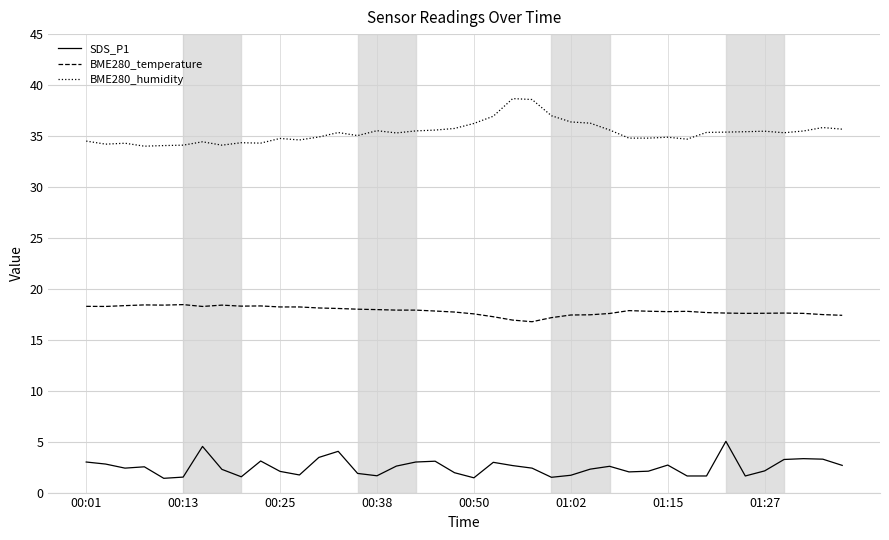

True or false: BME280_humidity and SDS_P1 intersect in this chart.

False